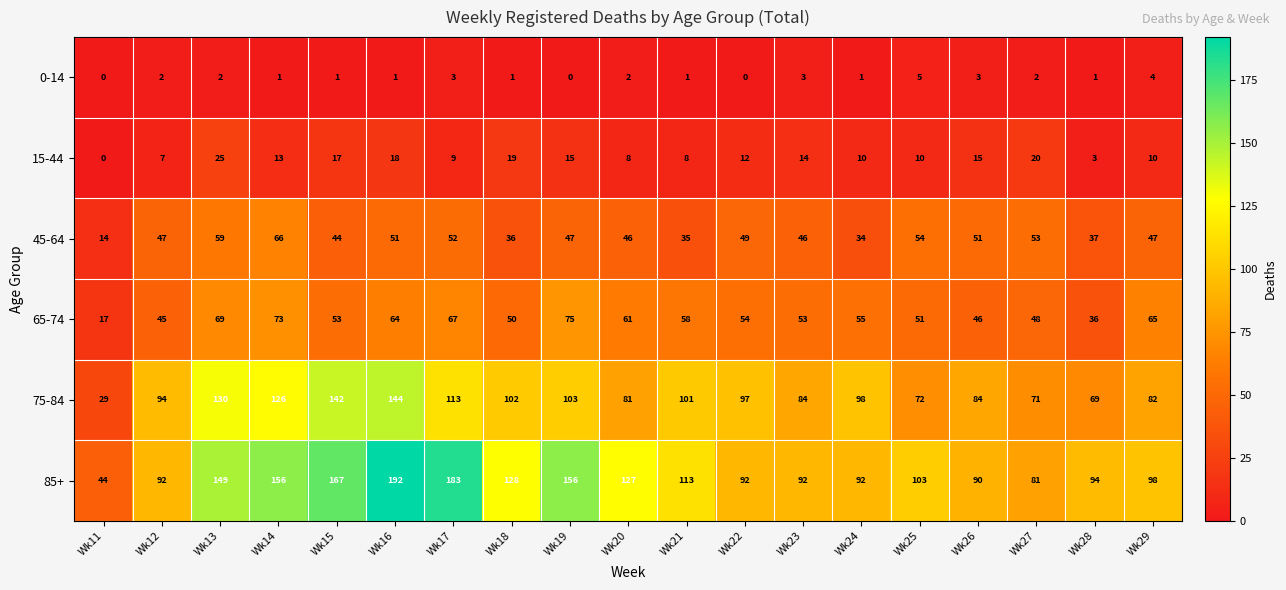

The 15-44 series shows 15 at Wk29. True or false?

False